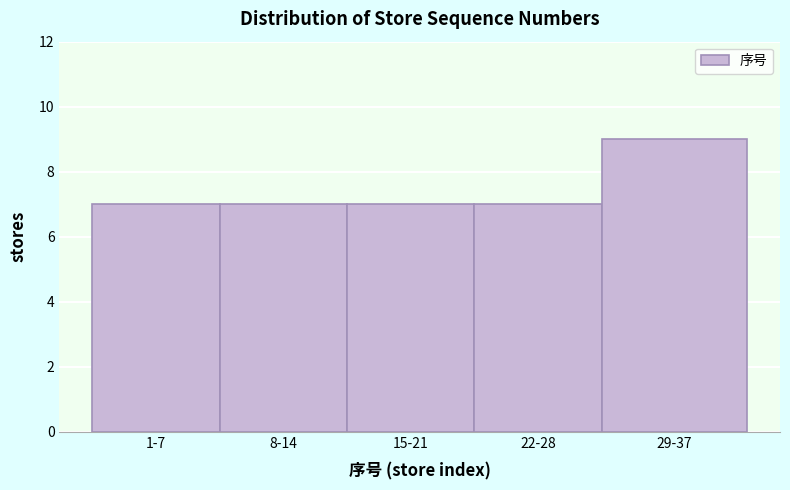

Reading left to right, extract all data points from this chart.

7	7	7	7	9